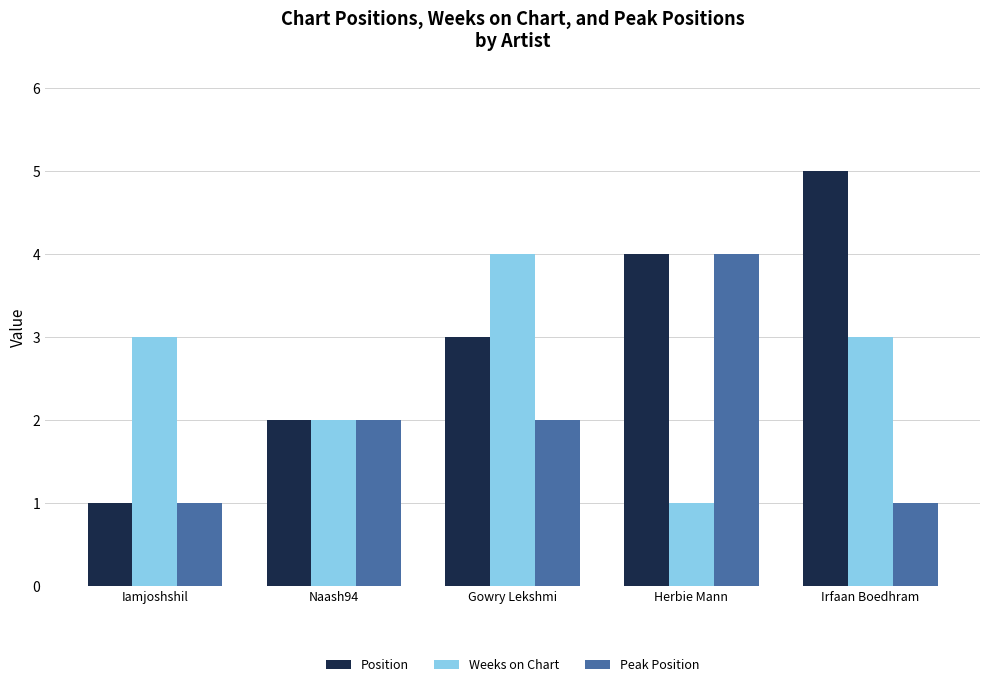

Reading left to right, what are all the values shown in this chart?

Position: Iamjoshshil=1	Naash94=2	Gowry Lekshmi=3	Herbie Mann=4	Irfaan Boedhram=5
Weeks on Chart: Iamjoshshil=3	Naash94=2	Gowry Lekshmi=4	Herbie Mann=1	Irfaan Boedhram=3
Peak Position: Iamjoshshil=1	Naash94=2	Gowry Lekshmi=2	Herbie Mann=4	Irfaan Boedhram=1